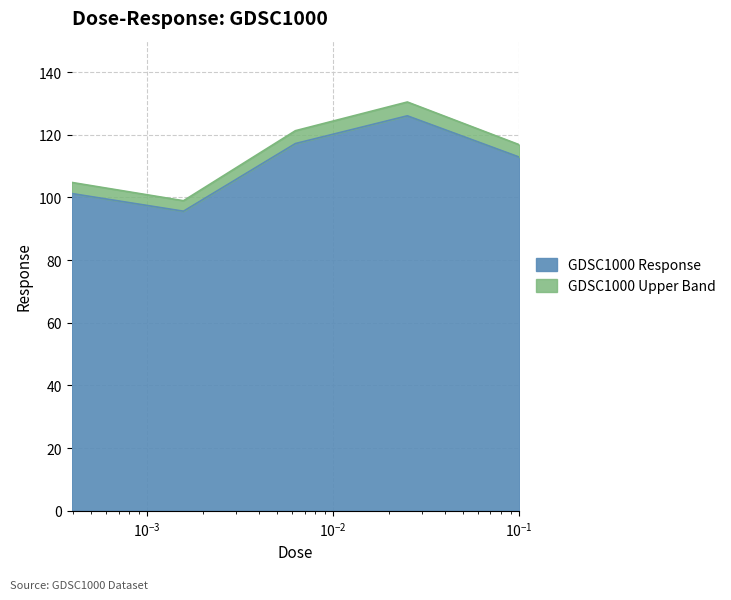

What is the lowest value of the GDSC1000 Response series?

95.6